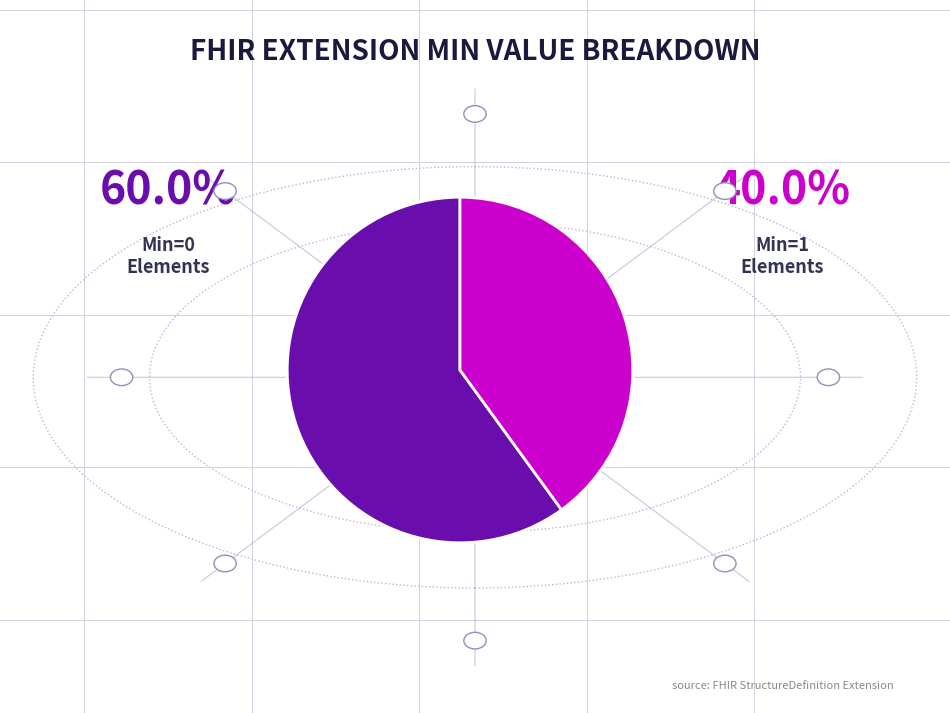

Is there a majority slice in this chart?

Yes